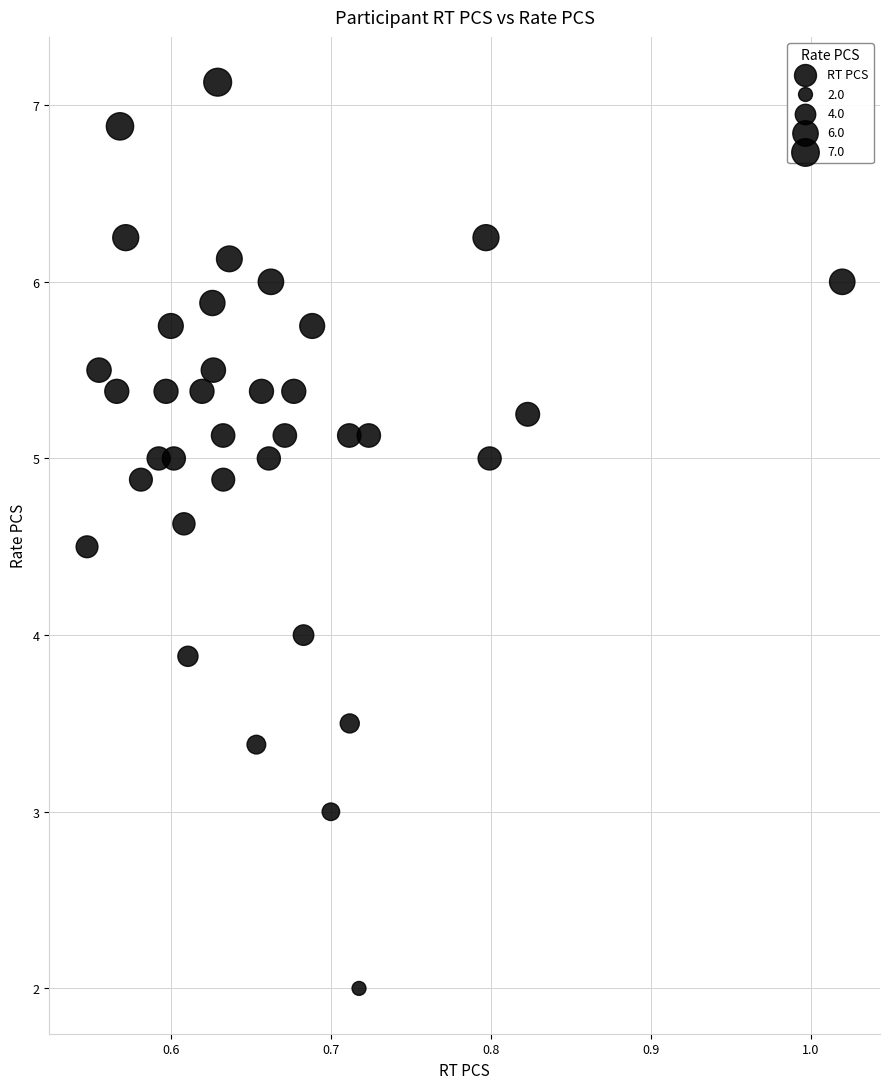

What is the range of X values (max minus min)?

0.5